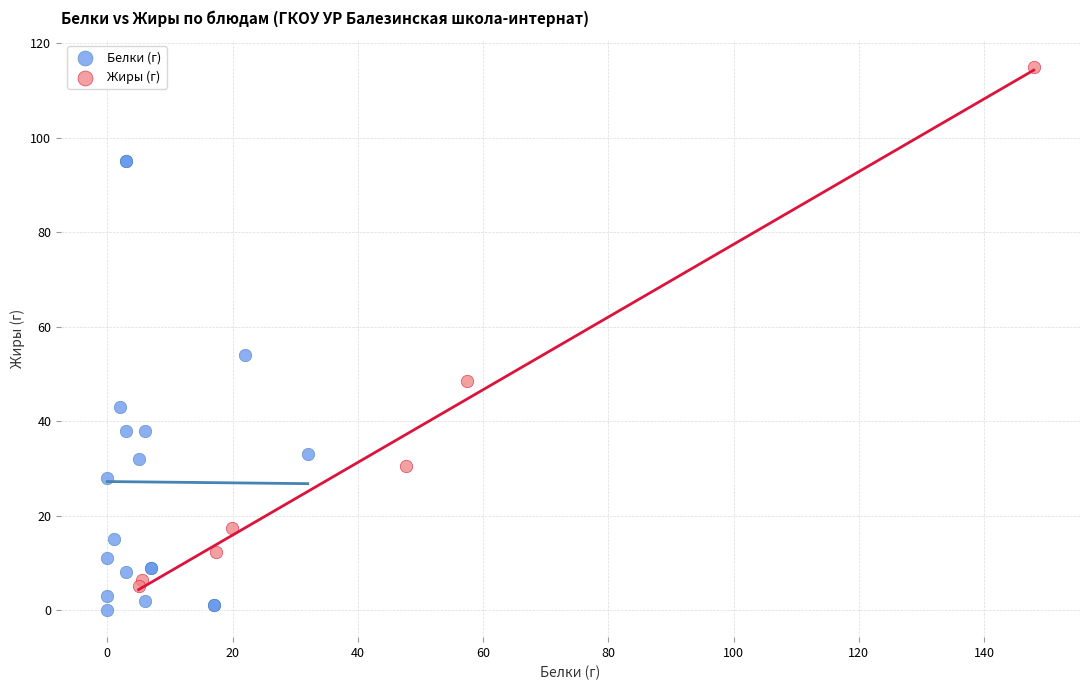

Which series reaches the maximum Y coordinate?

Жиры (г)